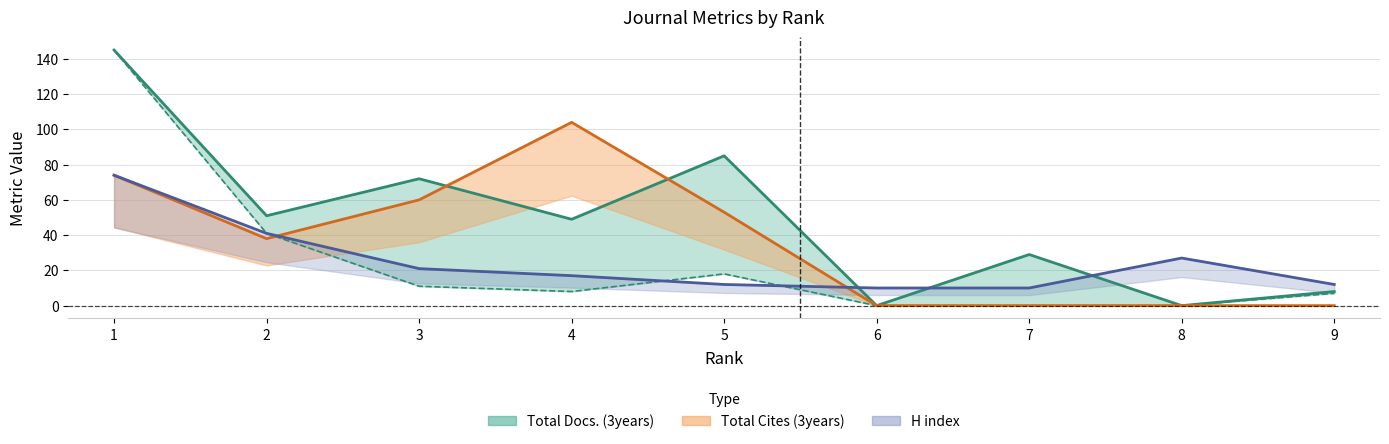

At which label is Total Docs. (3years) closest to 72?

3